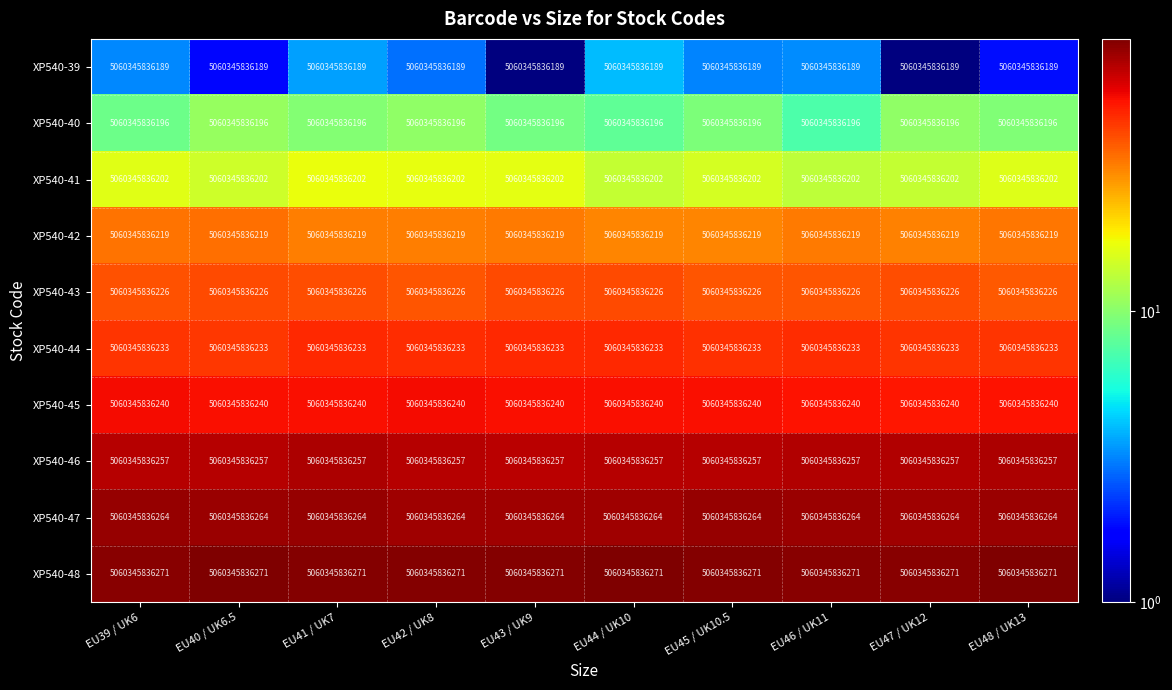

Read the XP540-39 value at EU42 / UK8.

2.9